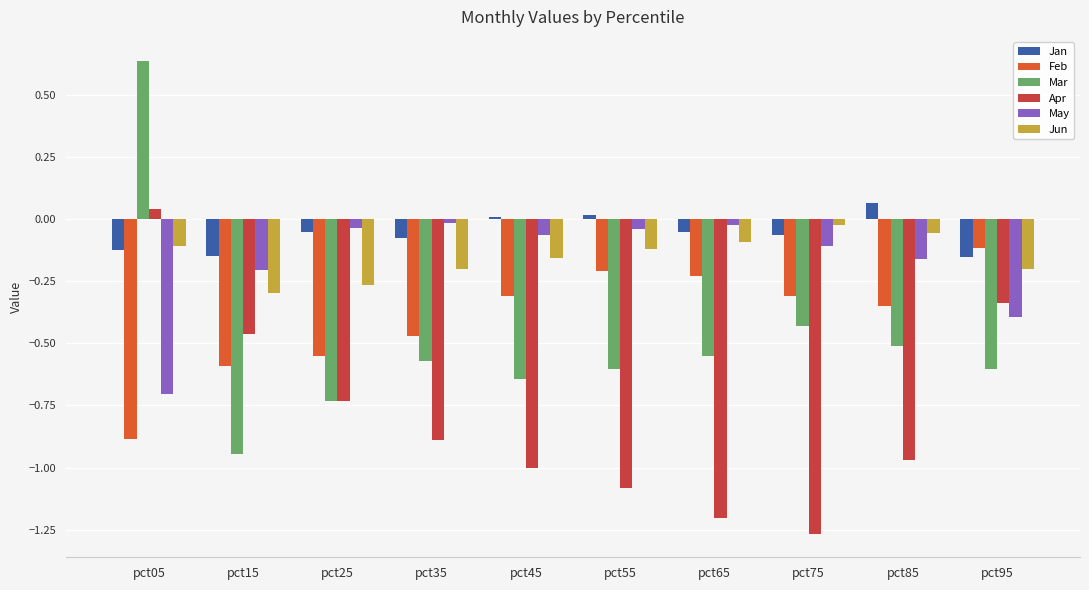

At which category is the sum across all series the highest?

pct05